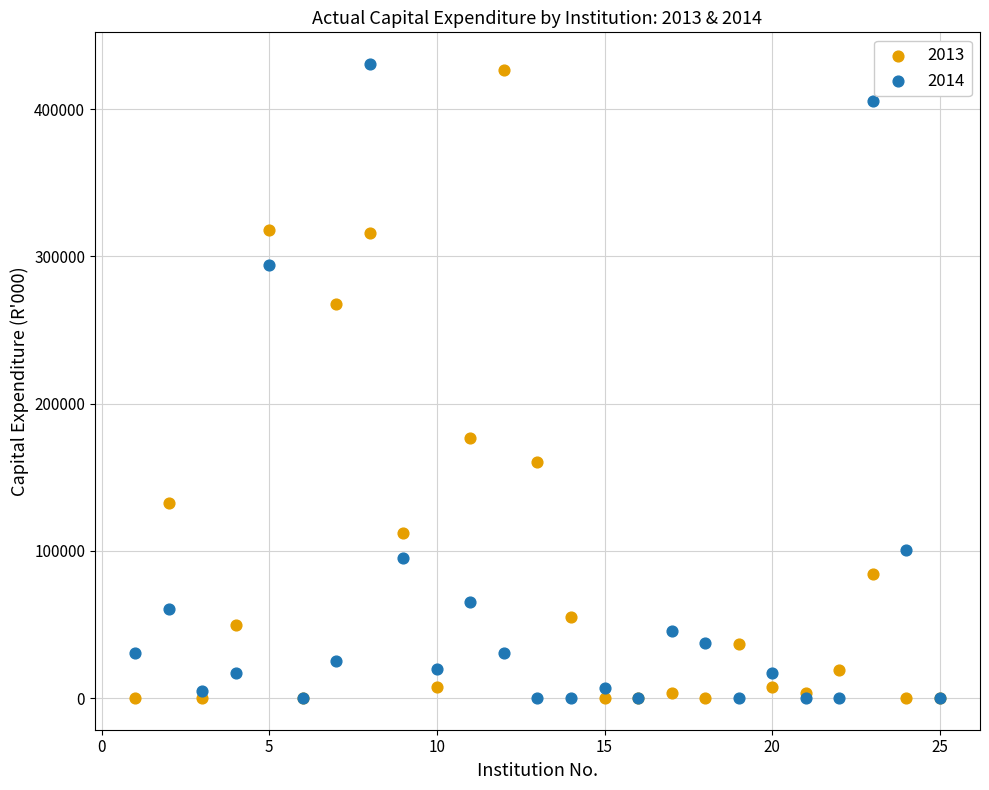

Which series reaches the maximum Y coordinate?

2014